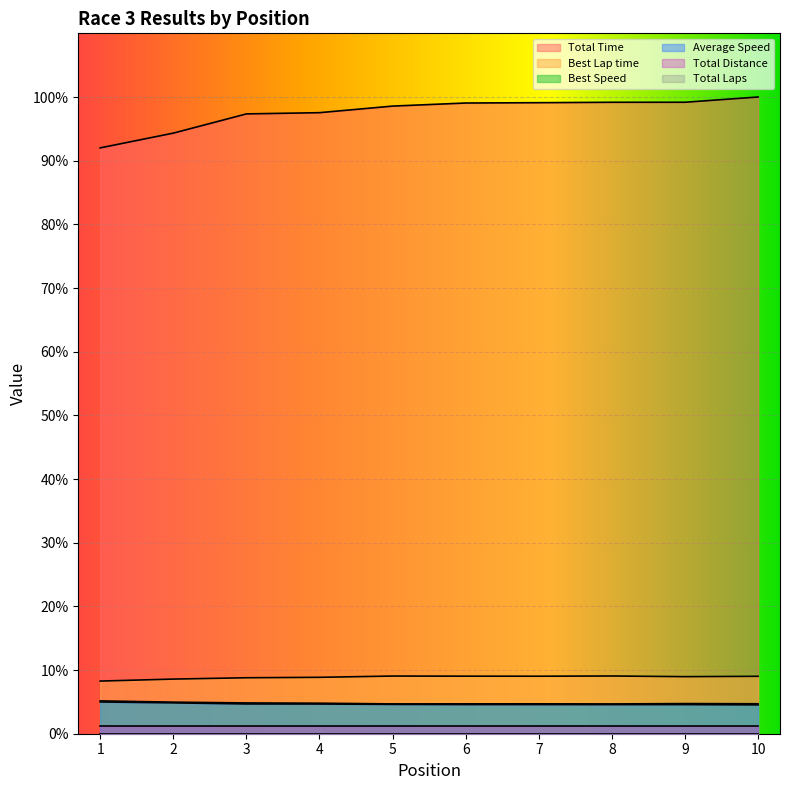

What is the difference between the maximum and minimum values in the Best Speed series?

0.5